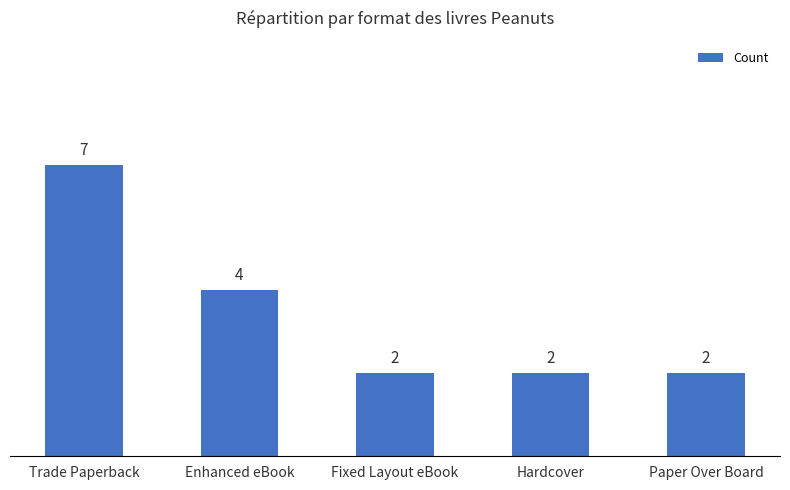

What is the difference between the maximum and minimum values?

5